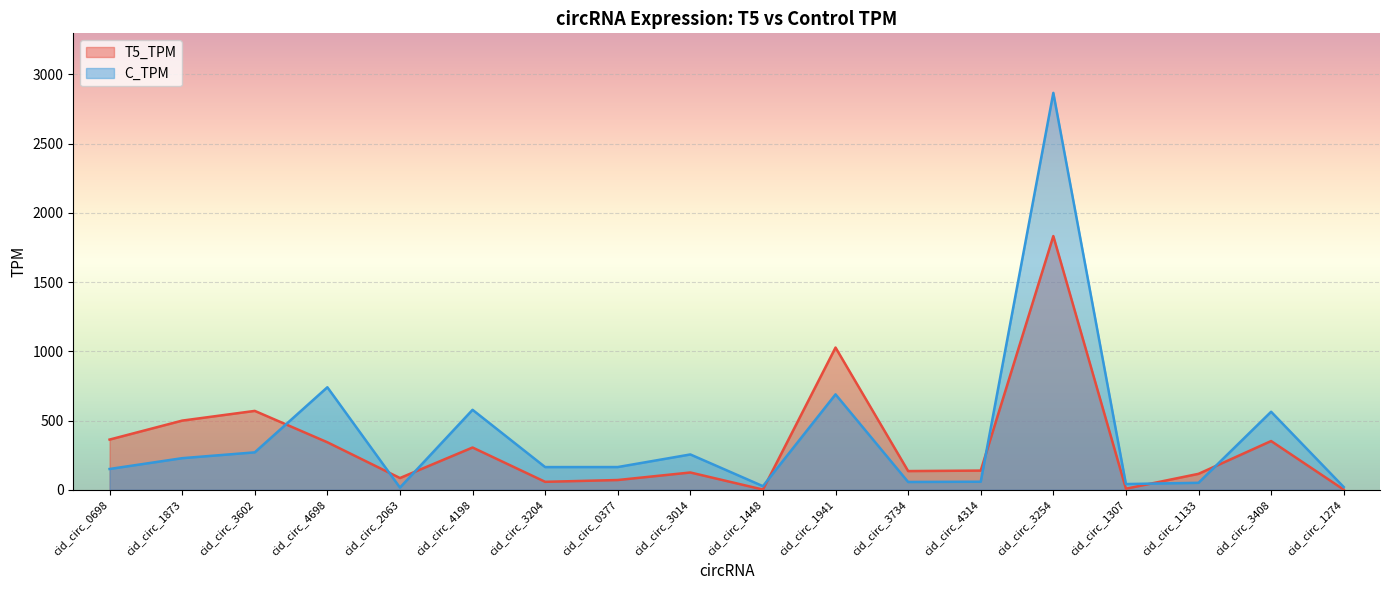

Read the T5_TPM value at cid_circ_3014.

124.6